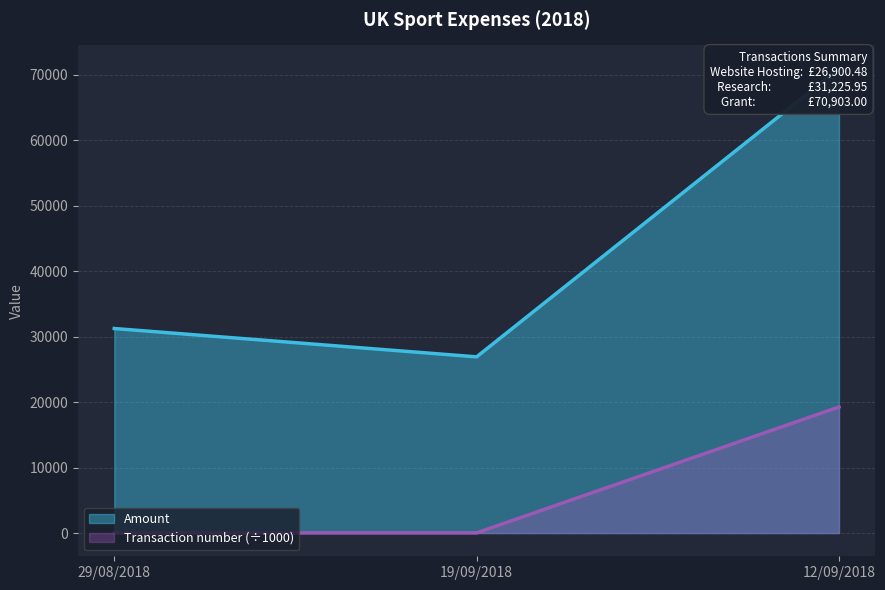

Which series has the largest total across all categories?

Transaction number